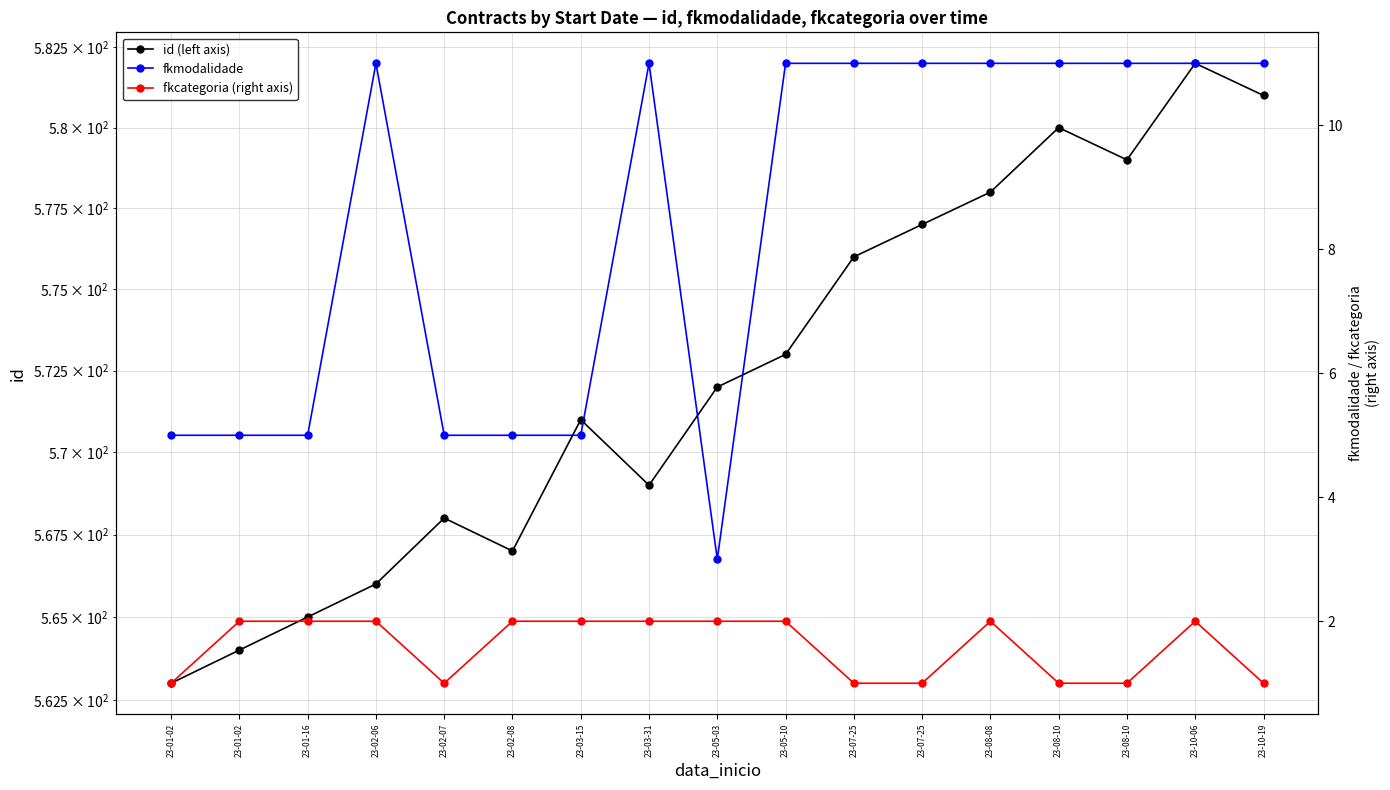

How many fkcategoria (right axis) values are between 1 and 2?

17